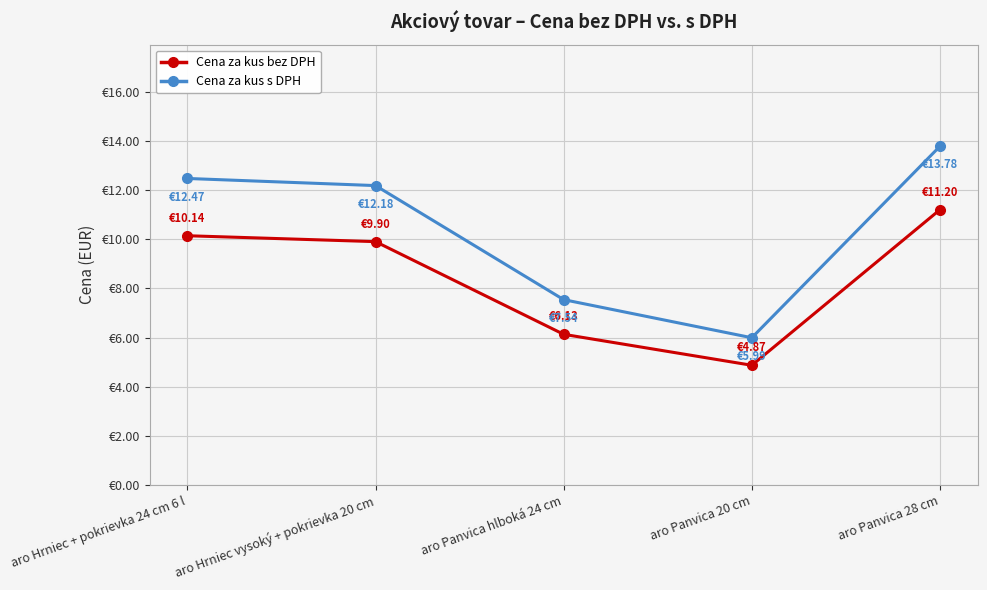

Reading left to right, extract all data points from this chart.

Cena za kus bez DPH: aro Hrniec + pokrievka 24 cm 6 l=10.1	aro Hrniec vysoký + pokrievka 20 cm=9.9	aro Panvica hlboká 24 cm=6.1	aro Panvica 20 cm=4.9	aro Panvica 28 cm=11.2
Cena za kus s DPH: aro Hrniec + pokrievka 24 cm 6 l=12.5	aro Hrniec vysoký + pokrievka 20 cm=12.2	aro Panvica hlboká 24 cm=7.5	aro Panvica 20 cm=6.0	aro Panvica 28 cm=13.8